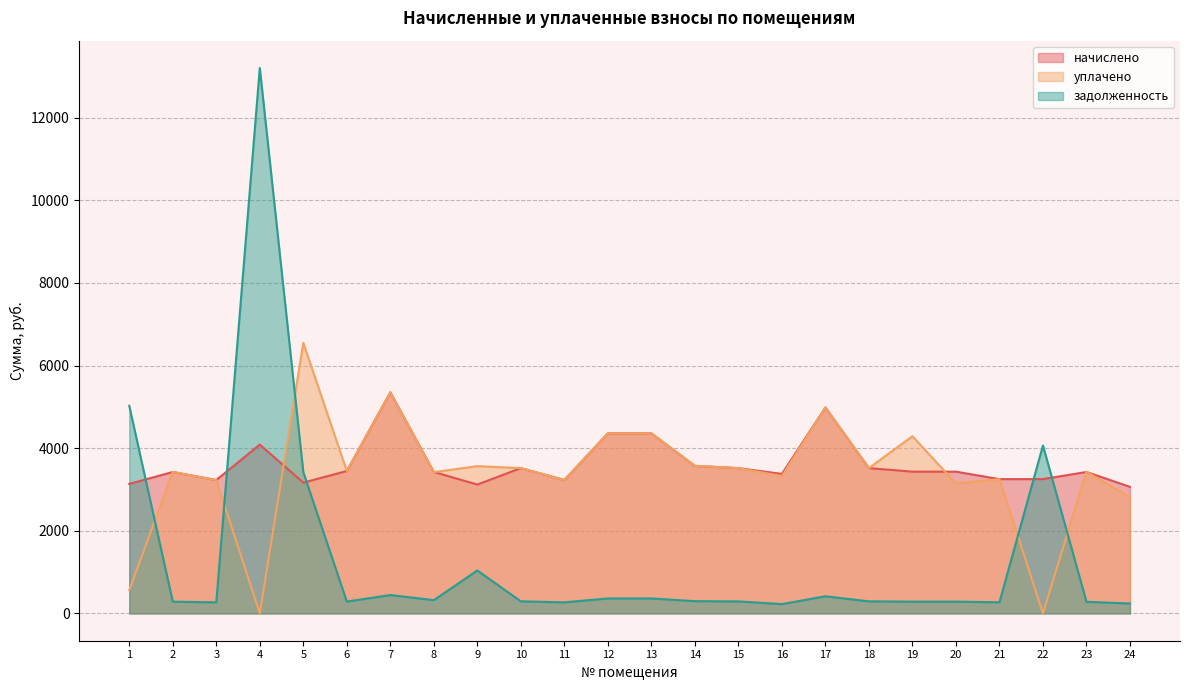

In задолженность, how many points are lower than both neighbors (excluding endpoints)?

6